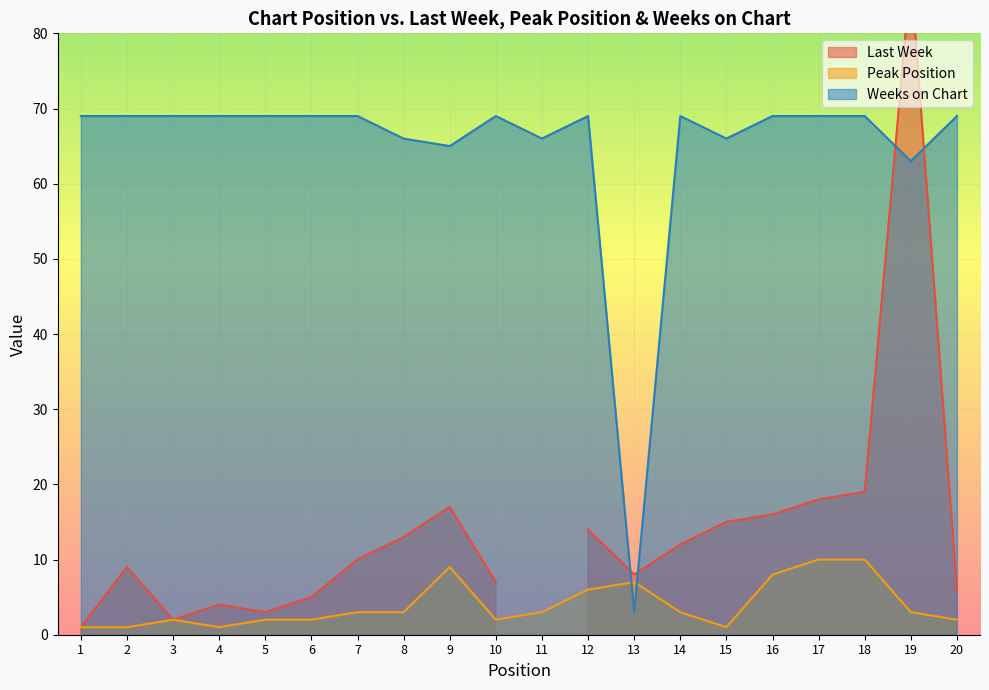

What is the value of the Peak Position point at the 6th from the left?

2